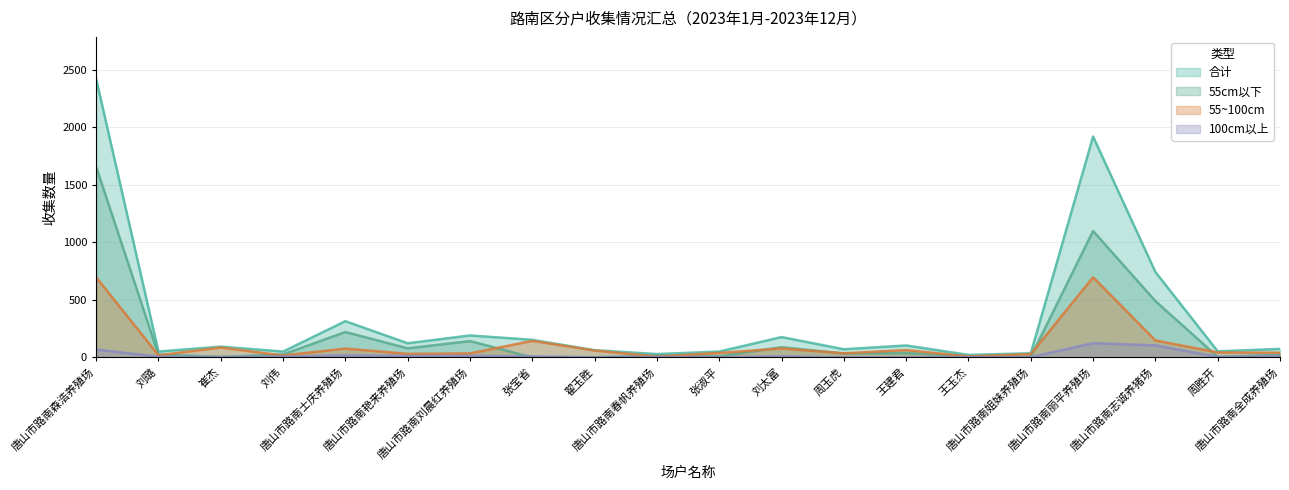

Rank the series at 唐山市路南志诚养猪场 from highest to lowest value.

合计, 55cm以下, 55~100cm, 100cm以上